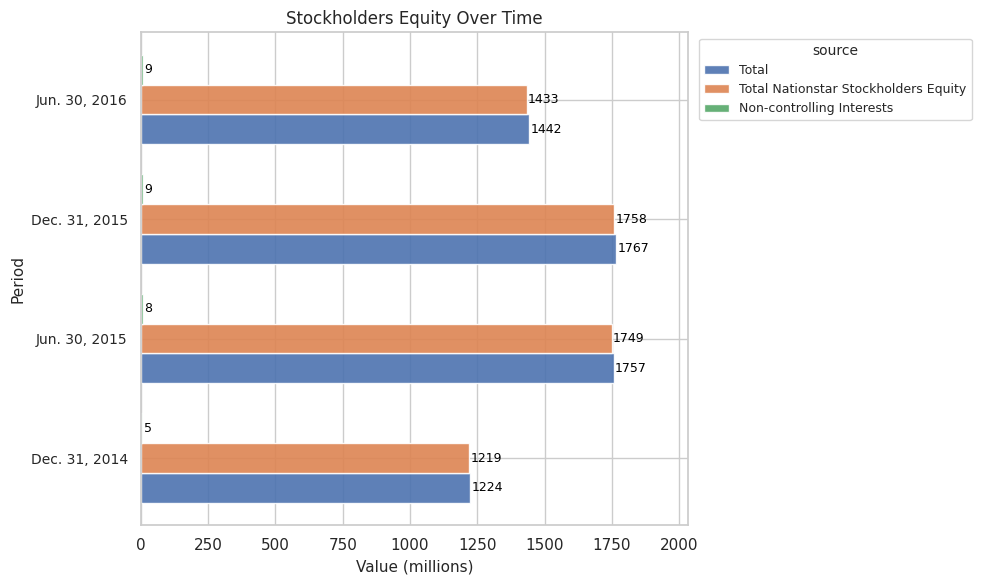

Which series has the largest total across all categories?

Total